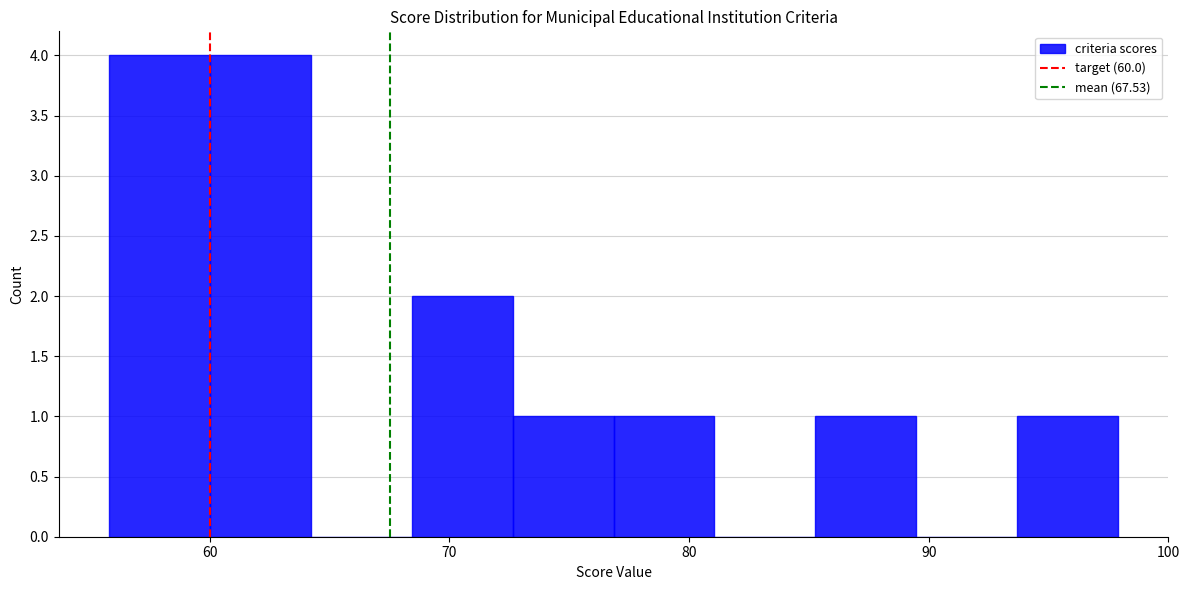

How tall is the bar that spans 68 to 73 on the x-axis? Neither the bar edges nor the heights are printed on the chart, so give them approximately, as read against the axes.

2